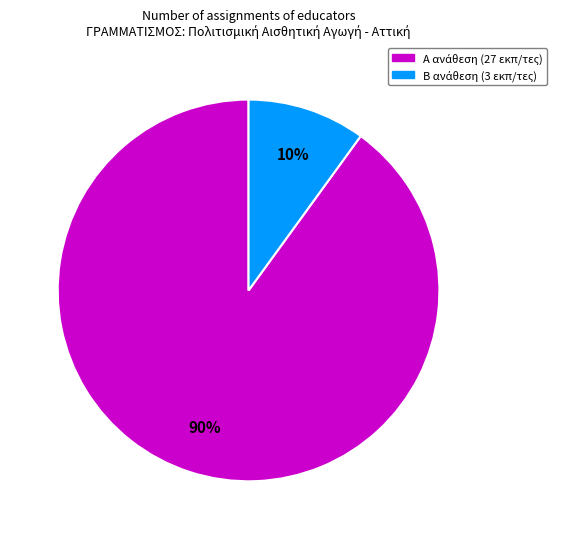

To the nearest percent, what is the difference between the largest and smallest slice percentages?

80%